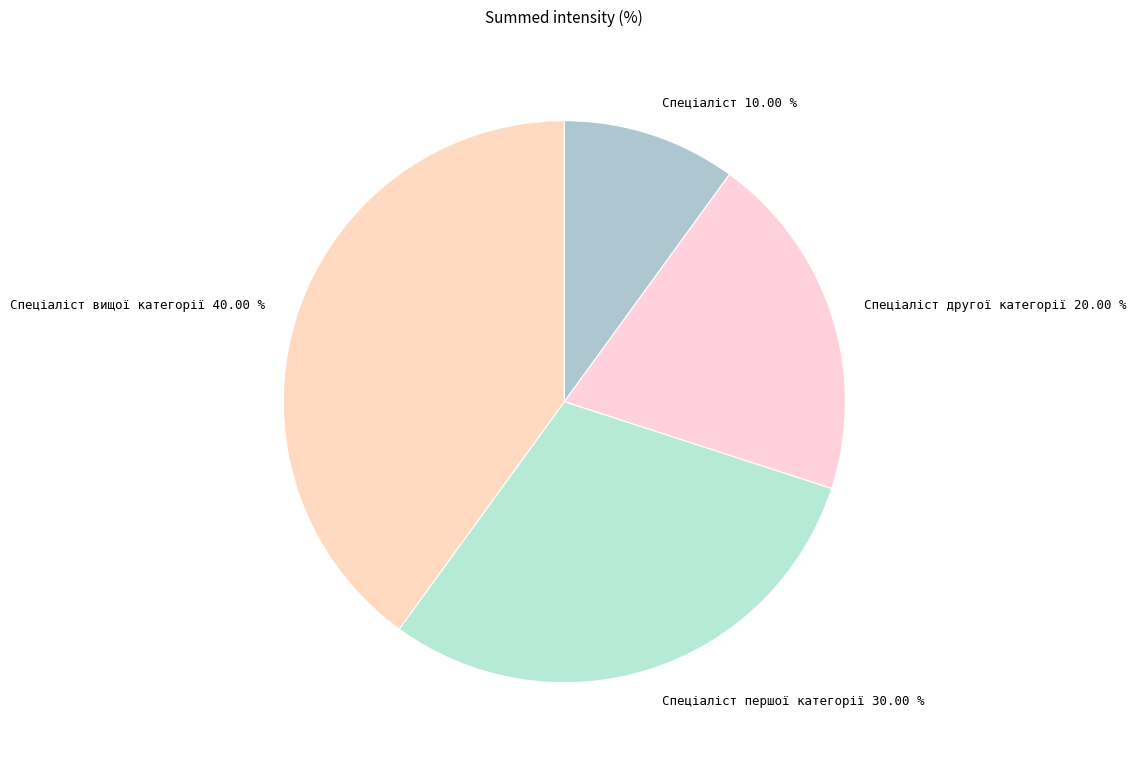

Count the number of slices in the pie.

4